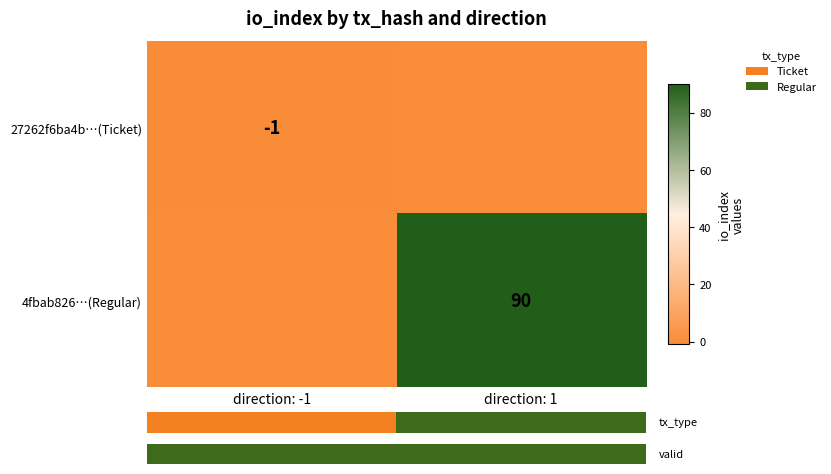

True or false: 27262f6ba4b…(Ticket) has a value of -1 at direction: -1.

True